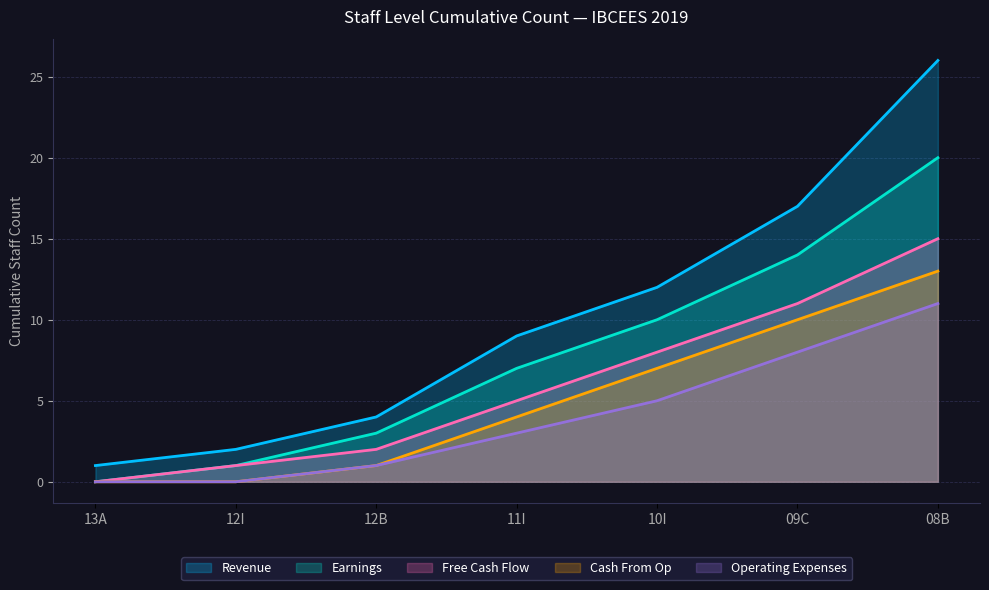

Which series has the largest total across all categories?

Revenue